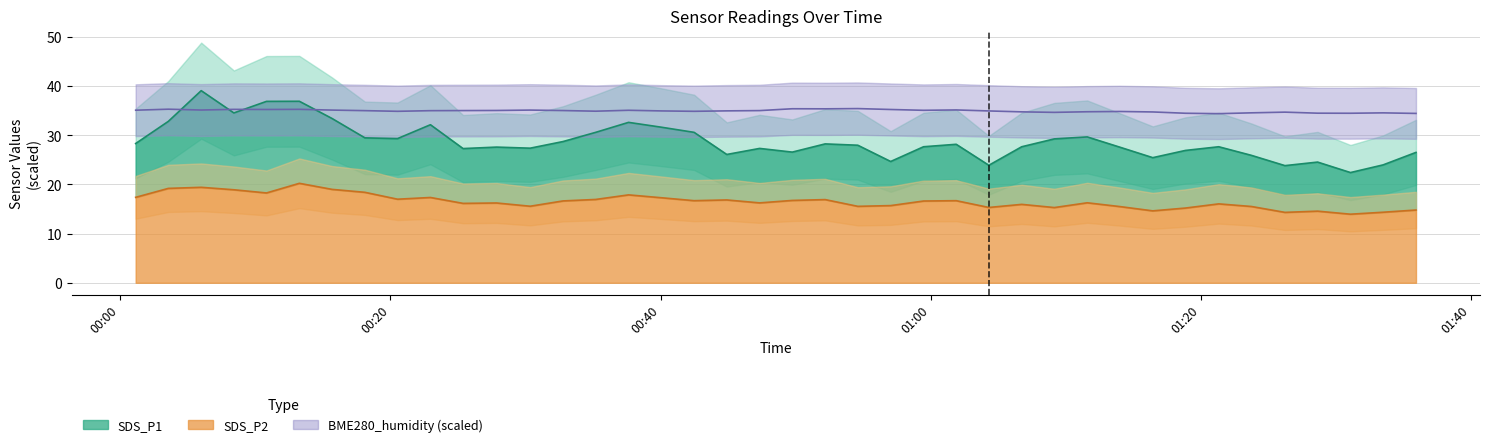

What is the total value across all series at 2023/02/13 00:08:25?

88.7